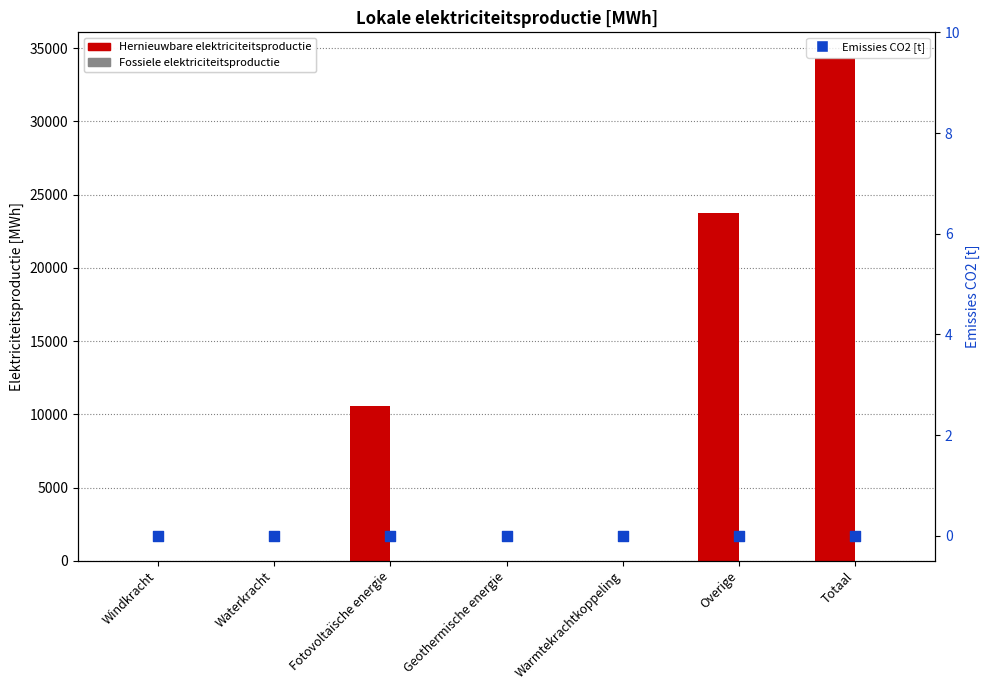

Which series has the widest spread of Y values?

Hernieuwbare elektriciteitsproductie